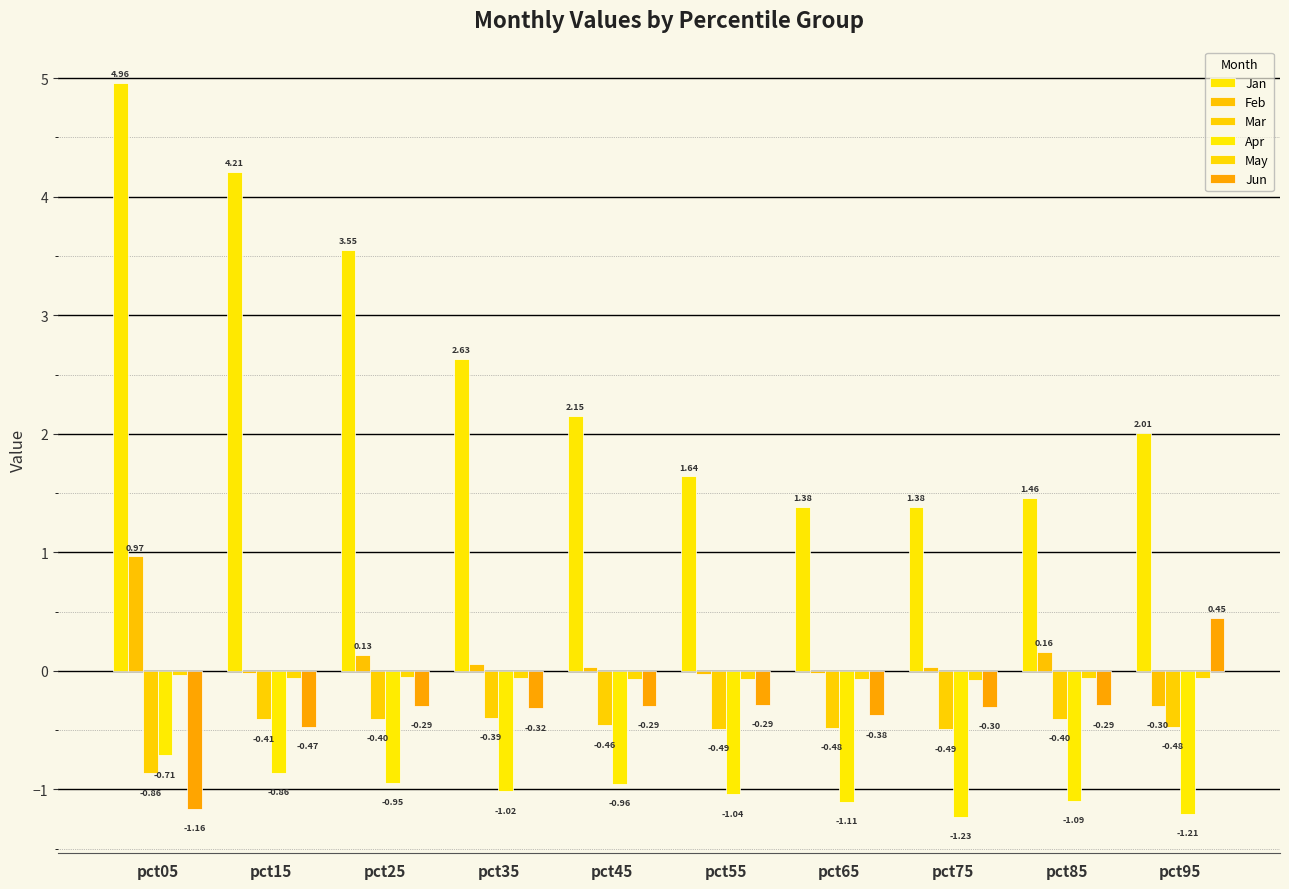

At which category is the sum across all series the highest?

pct05